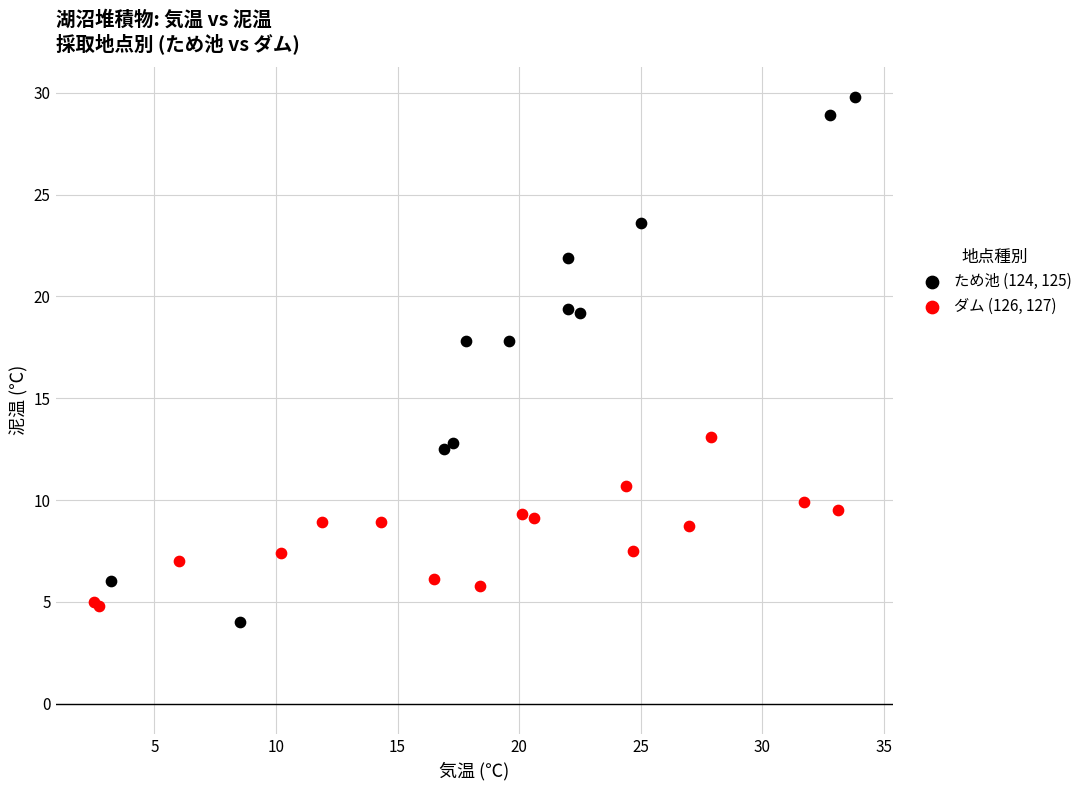

Which series has the largest Y range (max minus min)?

ため池 (124, 125)